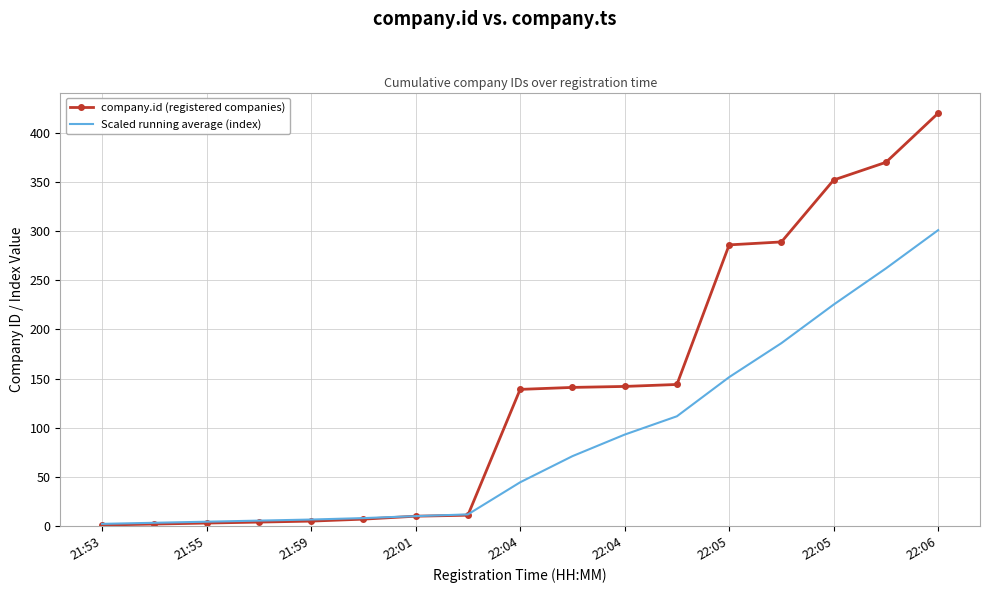

Which series has the widest spread of values?

company.id (registered companies)